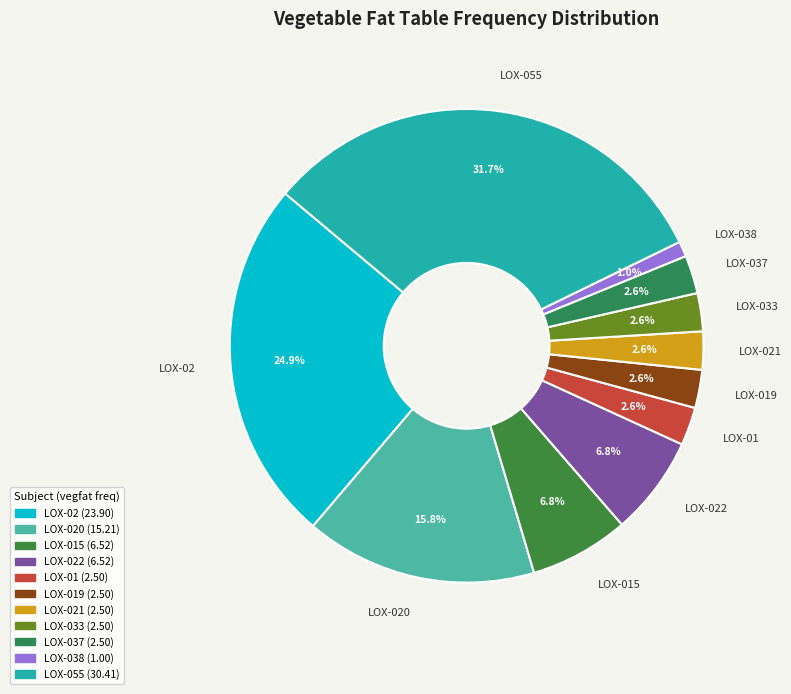

What percentage is NOT represented by LOX-021?

97.4%